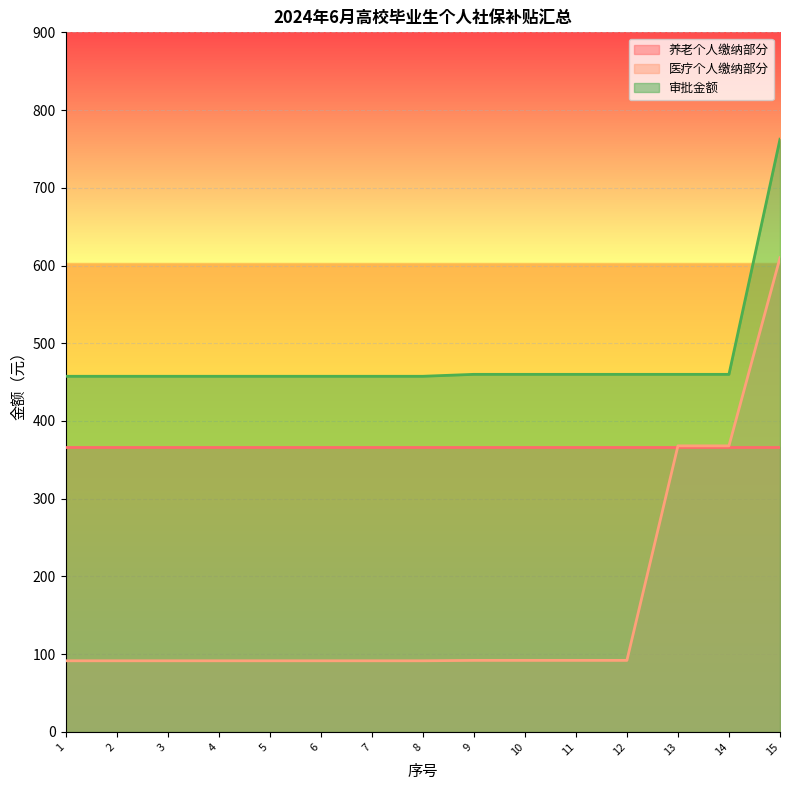

What are all the series names shown in the legend?

养老个人缴纳部分, 医疗个人缴纳部分, 审批金额